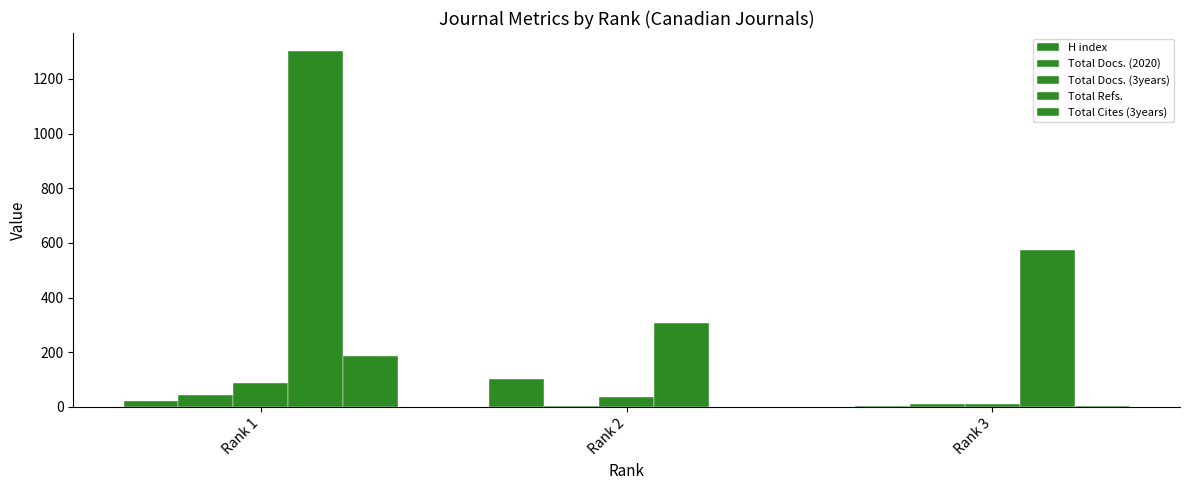

At which label is Total Refs. closest to 805?

Rank 3